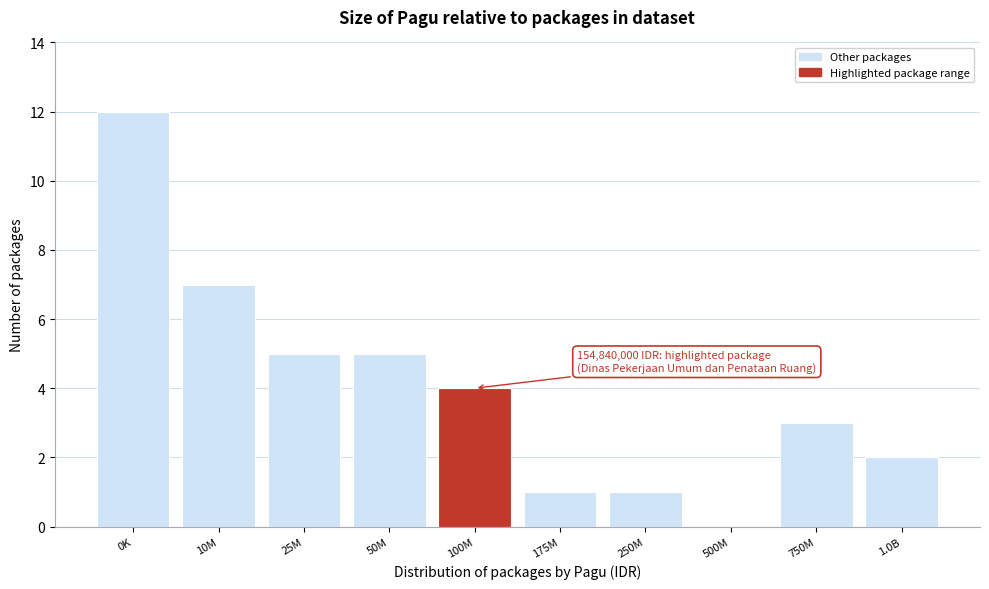

Reading left to right, transcribe all the data shown in this chart.

0K=12	10M=7	25M=5	50M=5	100M=4	175M=1	250M=1	500M=0	750M=3	1.0B=2